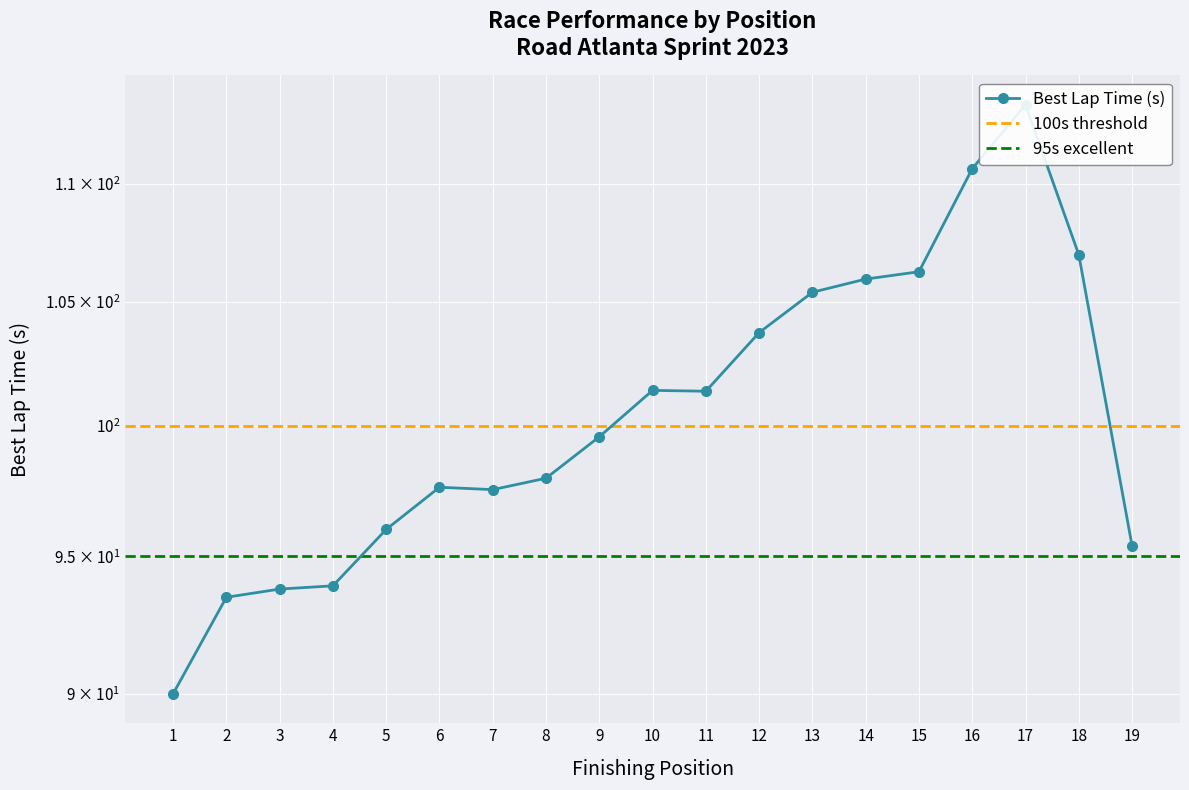

What is the ratio of the value at 19 to the value at 16?

0.9